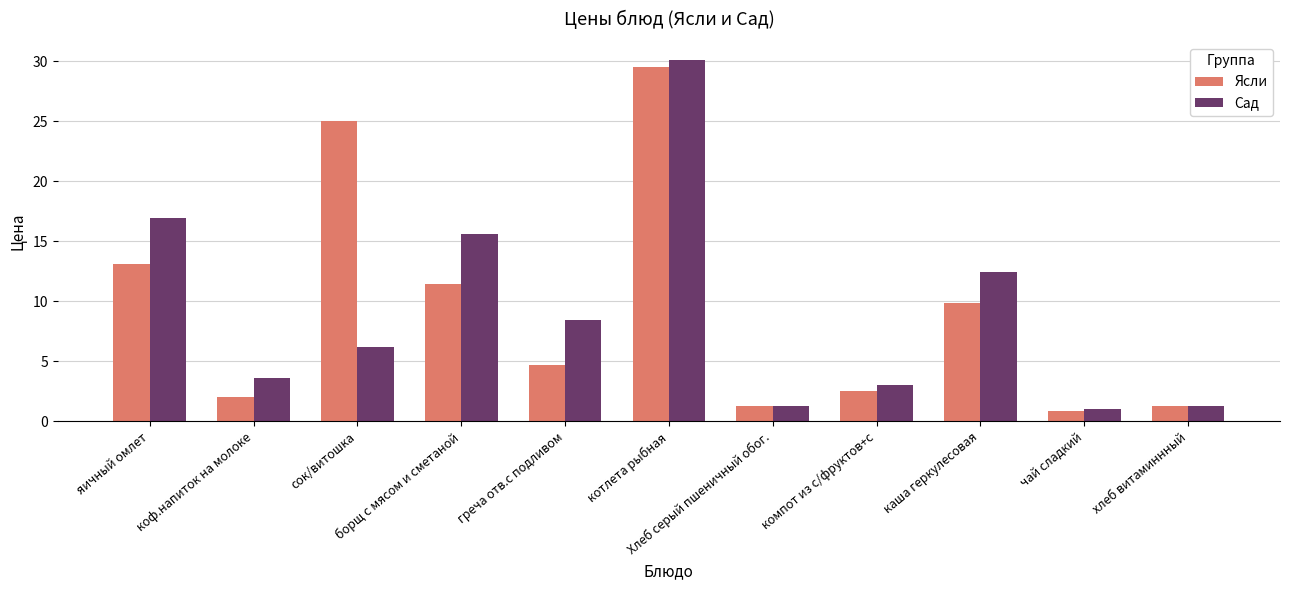

Which series has the largest range (max minus min)?

Сад